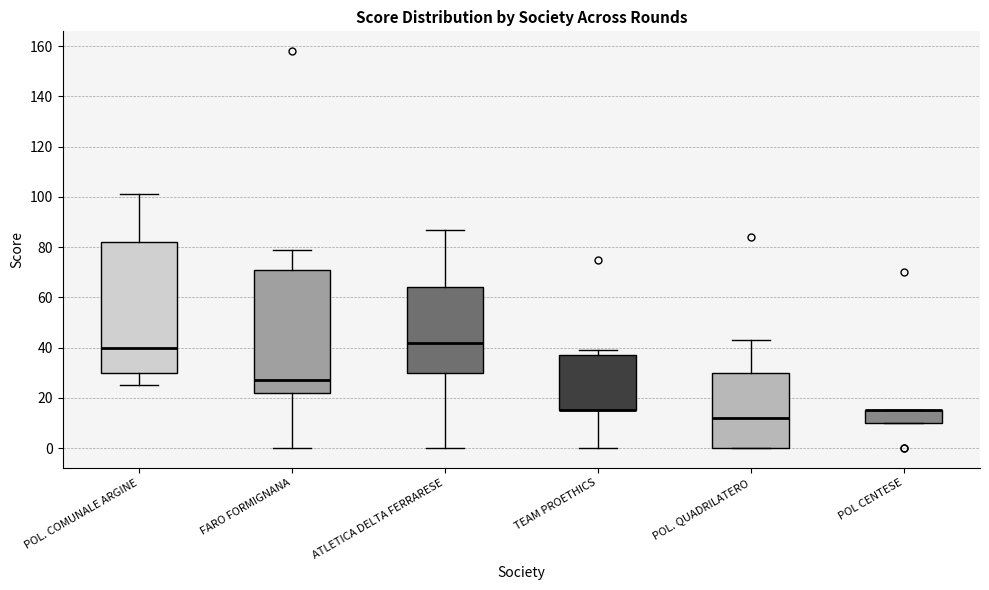

Where is the upper edge of the box for POL. COMUNALE ARGINE on the y-axis? The values are not printed on the chart, so give them approximately, as read against the axis.

82